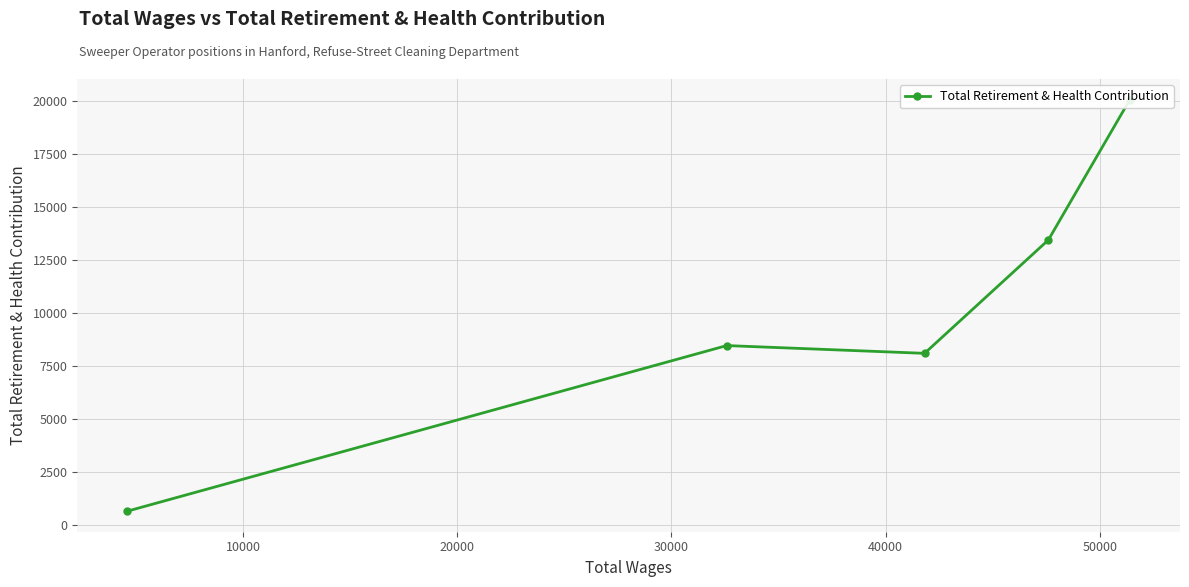

What is the smallest value displayed?

672